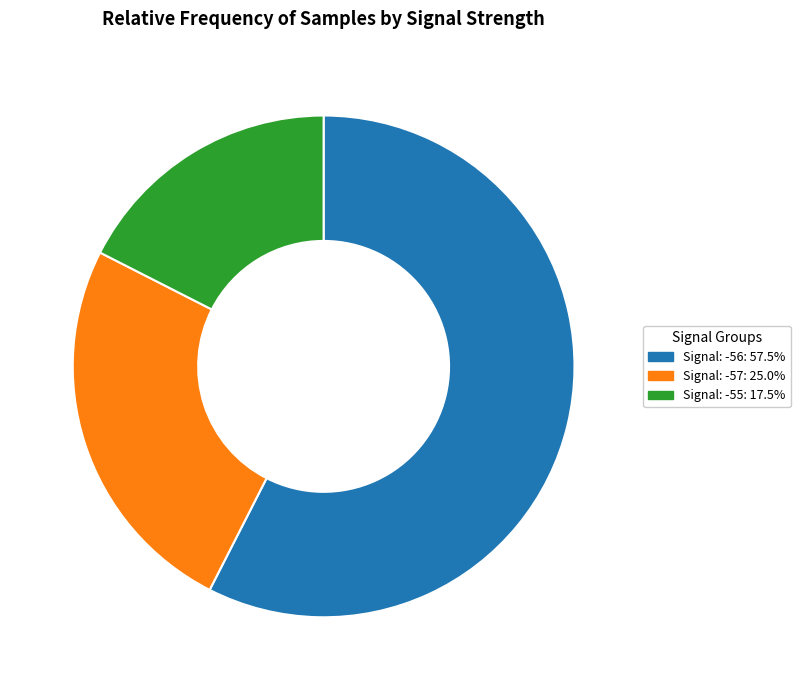

Is there any slice that represents more than half of the pie?

Yes